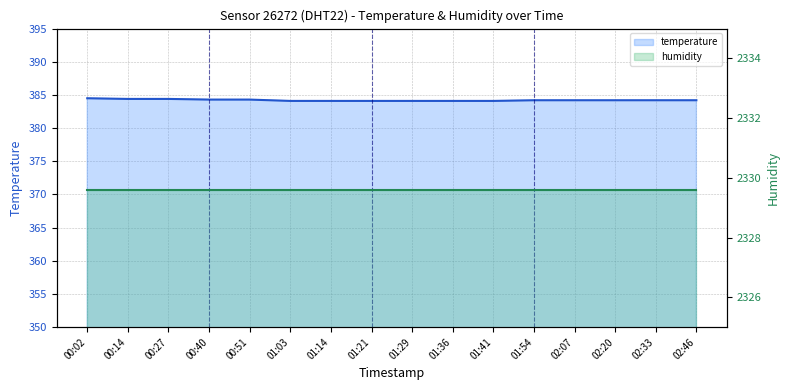

Does the chart display data point markers on the line(s)?

No